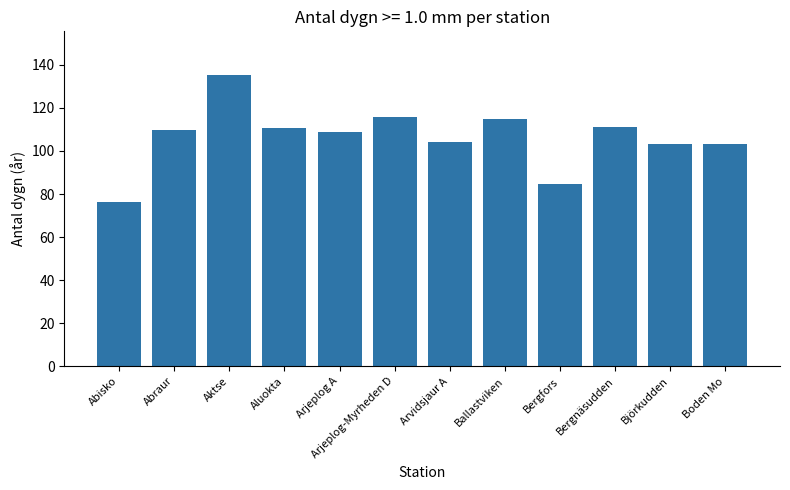

At which category does the chart reach its peak across all series?

Aktse